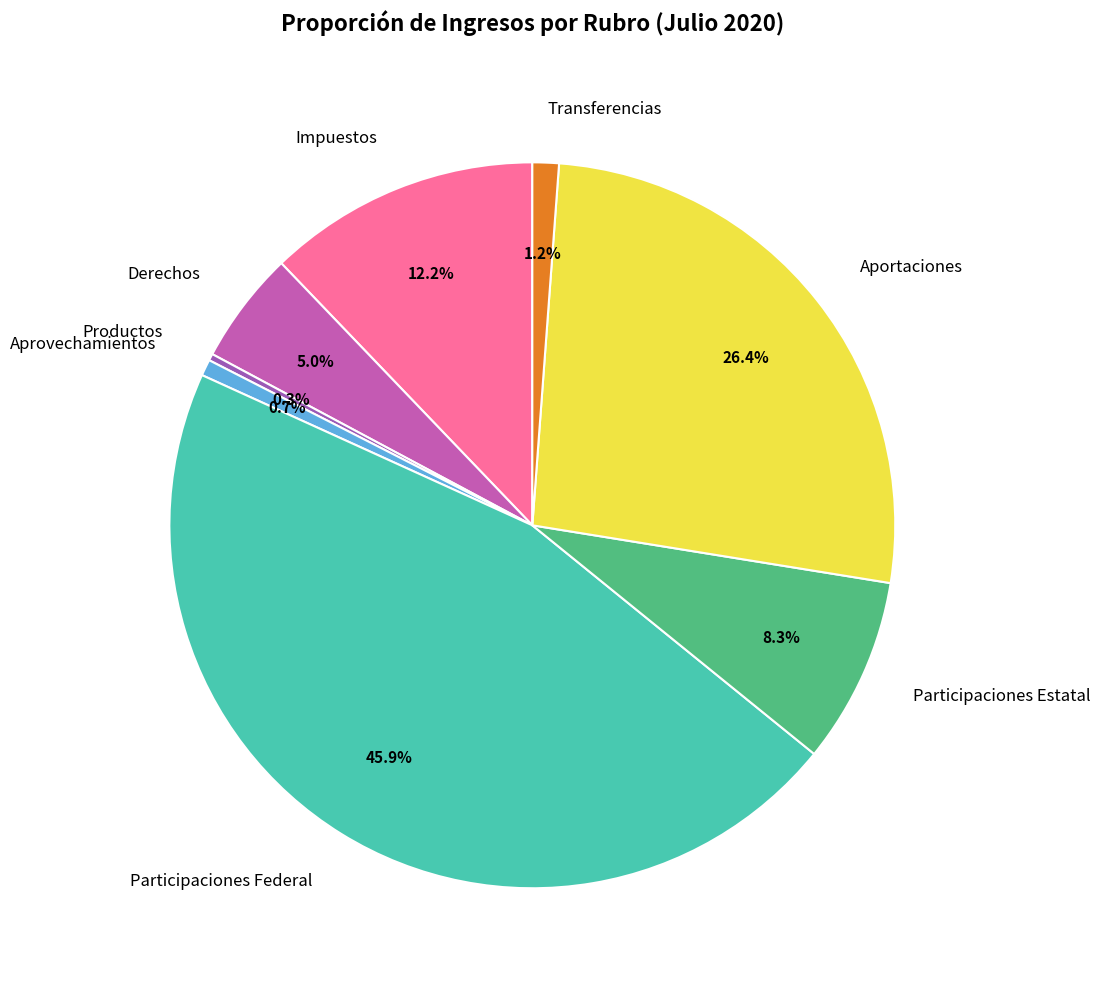

What percentage is the Transferencias slice, to the nearest percent?

1%